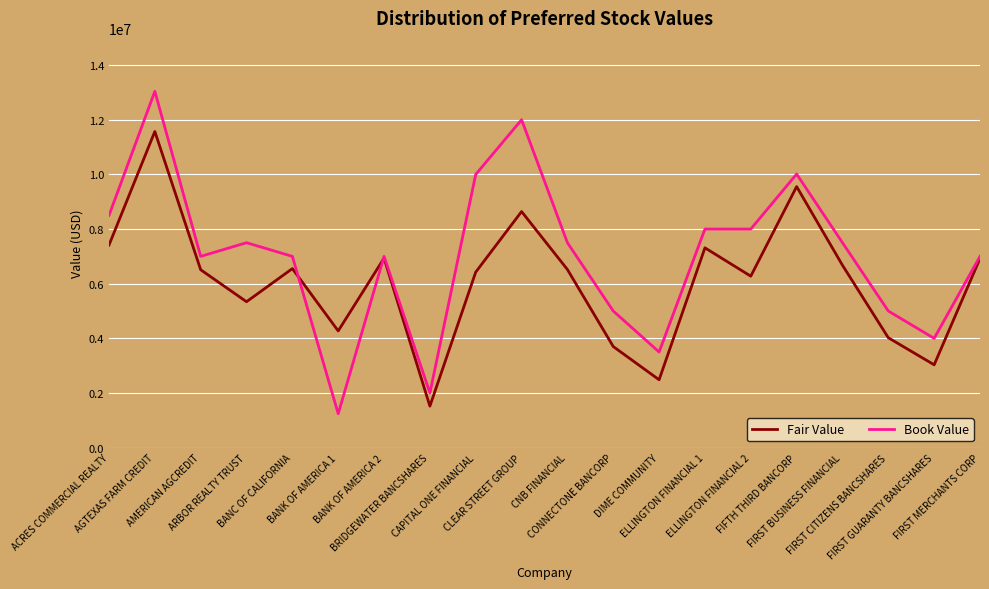

The Book Value series shows 5000000.0 at FIRST CITIZENS BANCSHARES. True or false?

True